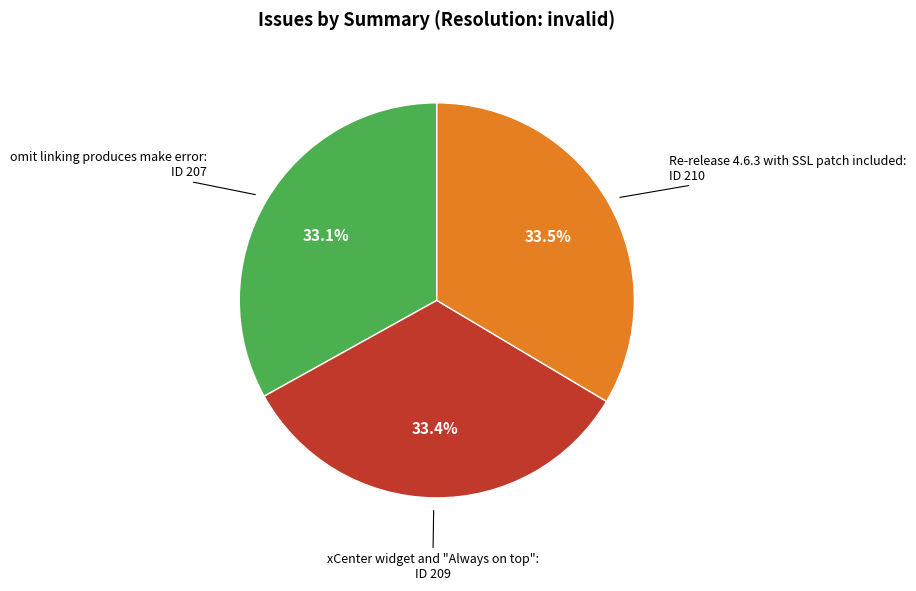

Is there any slice that represents more than half of the pie?

No